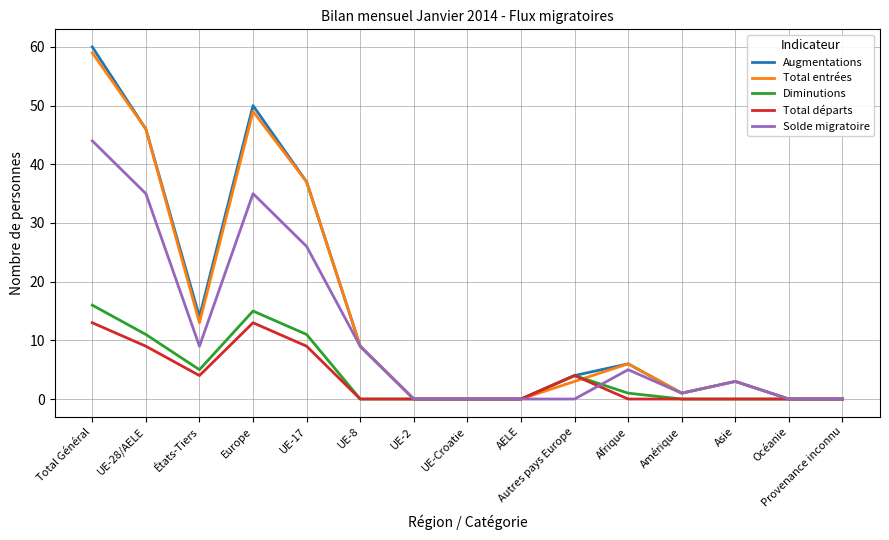

What is the average value of the Solde migratoire series?

11